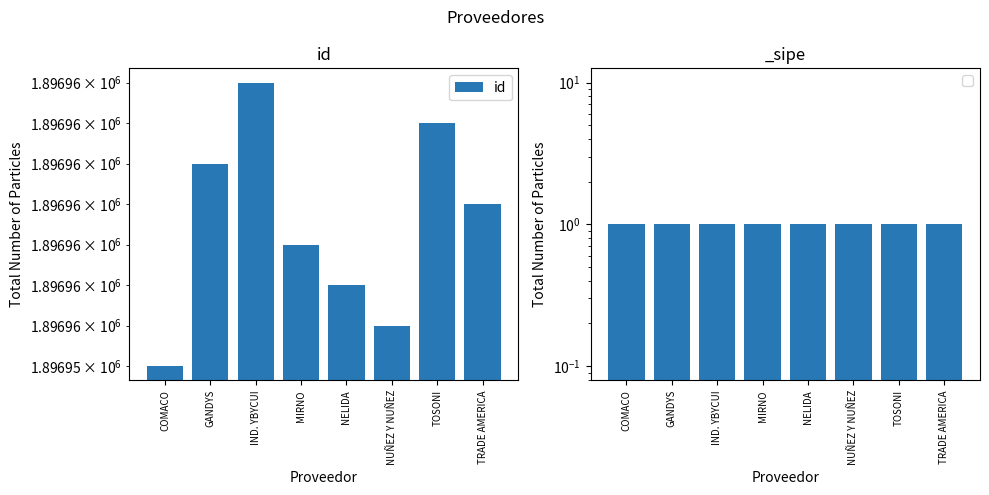

What is the label of the 3rd bar from the right?

NUÑEZ Y NUÑEZ